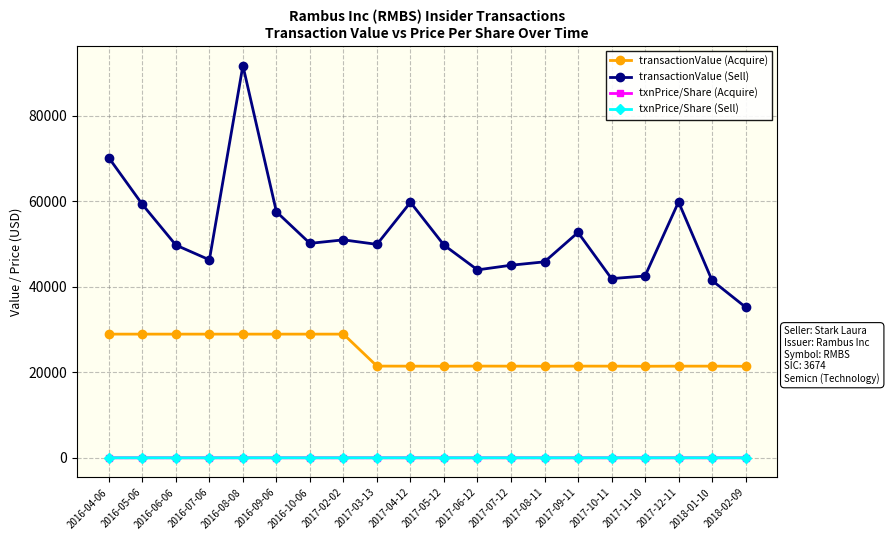

At which category is the sum across all series the highest?

2016-08-08